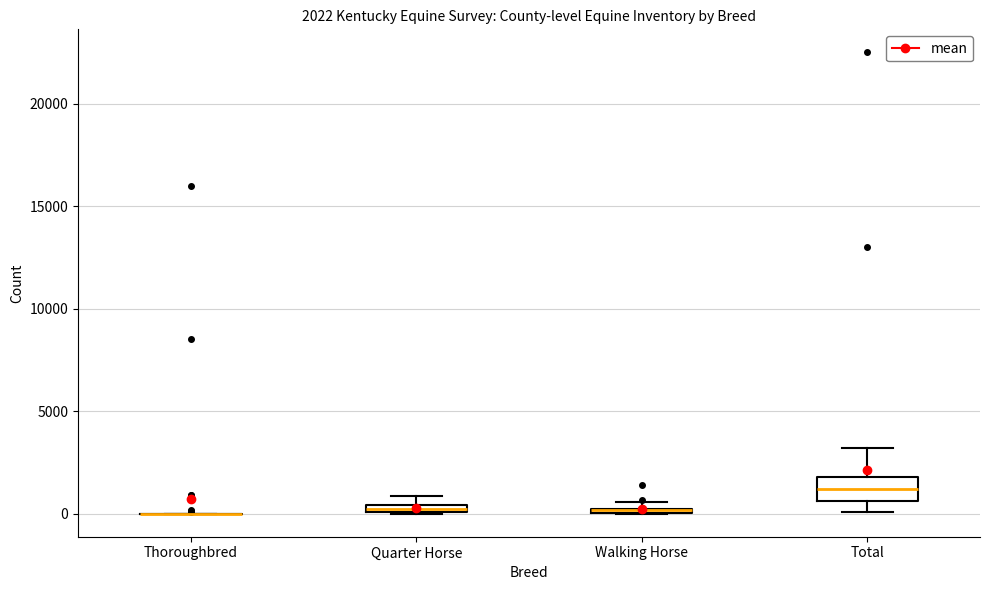

Comparing the boxes themselves (not the whiskers), which one is the tallest?

Total